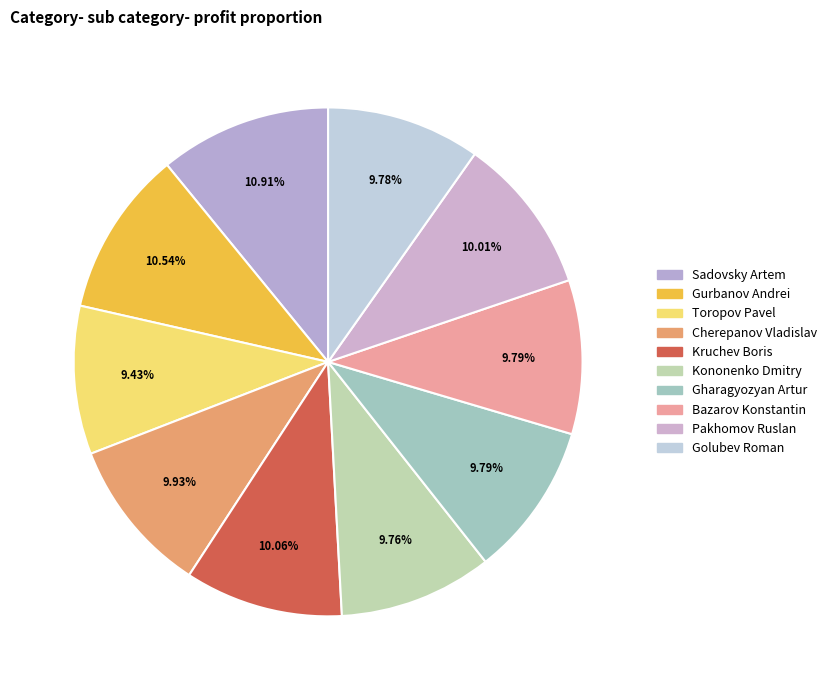

Count the number of slices in the pie.

10